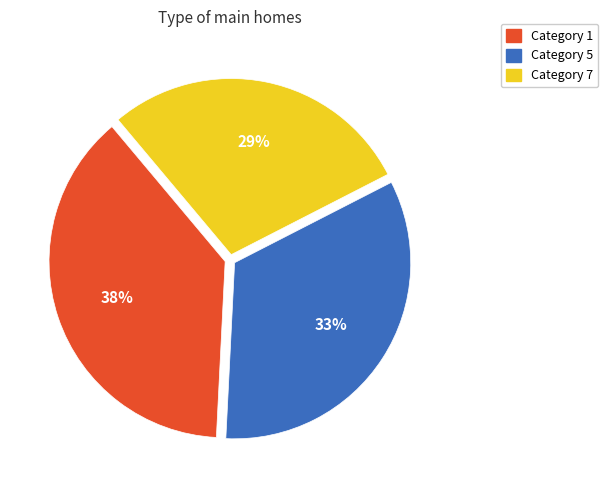

To the nearest percent, what is the average slice percentage?

33%